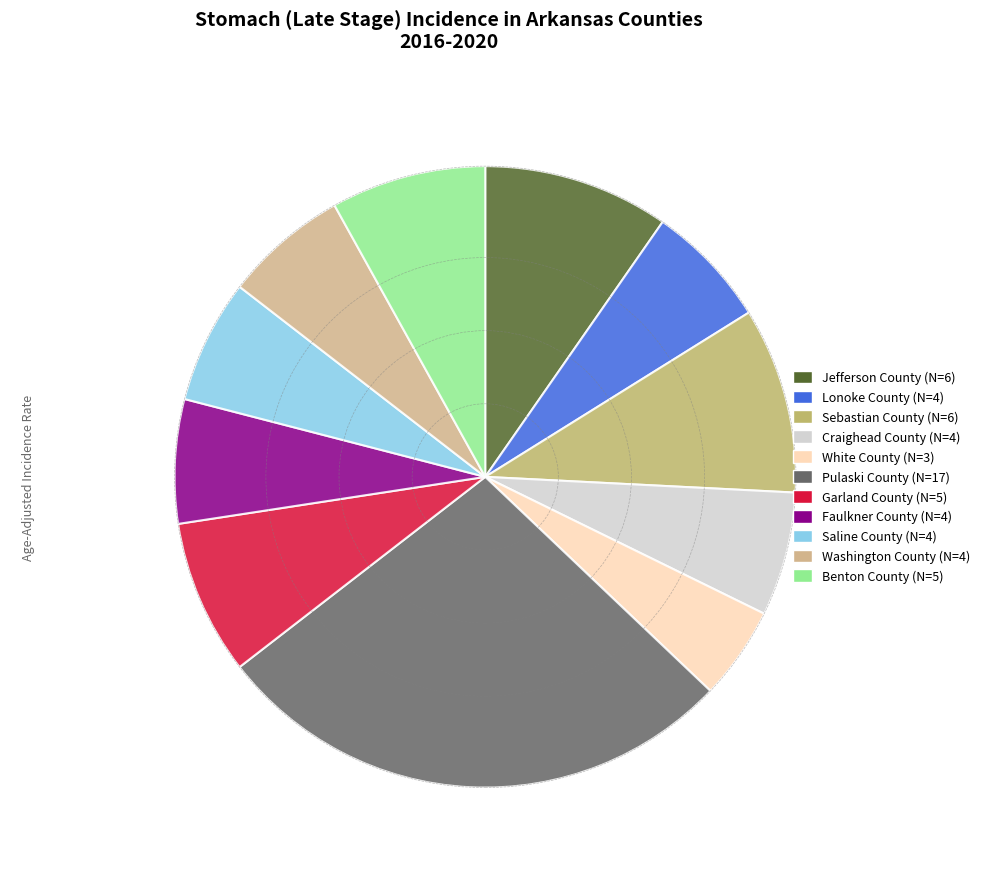

Count the number of slices in the pie.

11